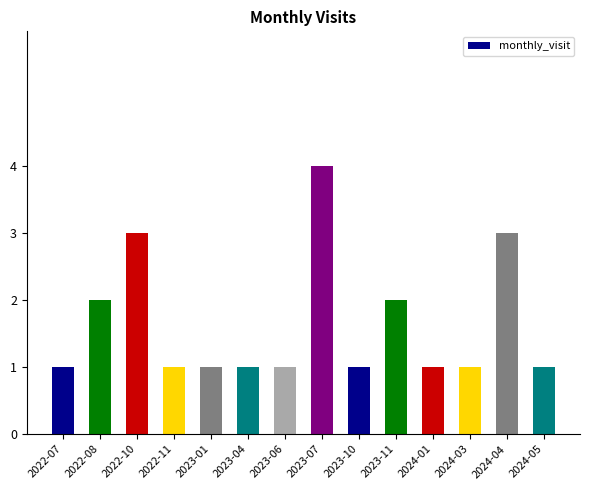

What is the greatest value displayed?

4